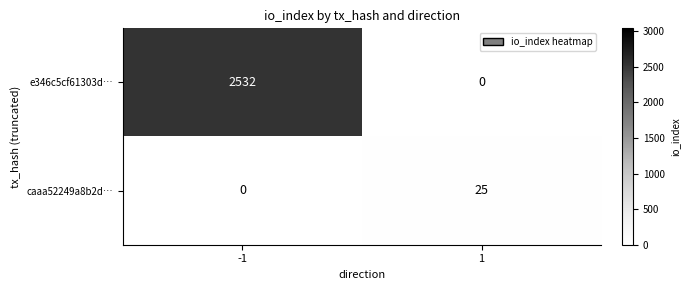

The value of caaa52249a8b2d… at -1 is 0. True or false?

True